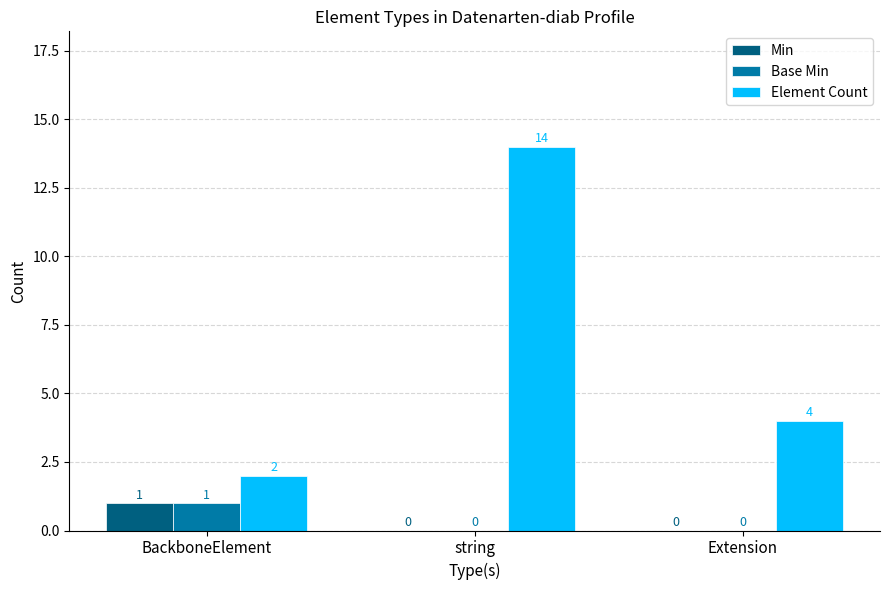

Where is Element Count nearest to the value 8?

Extension